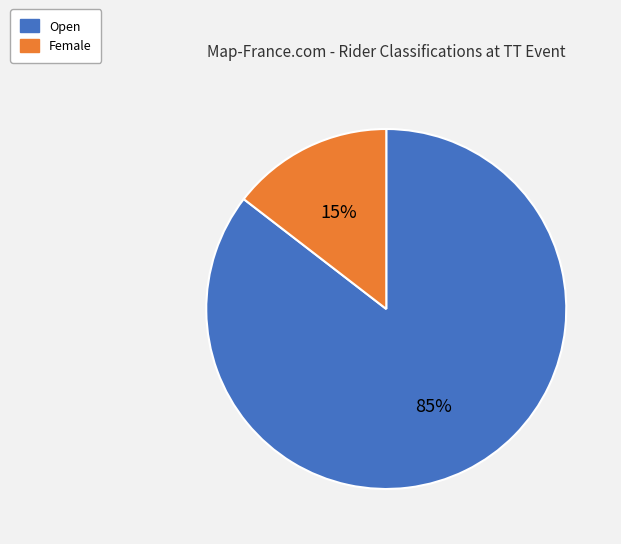

How many segments does this pie chart have?

2